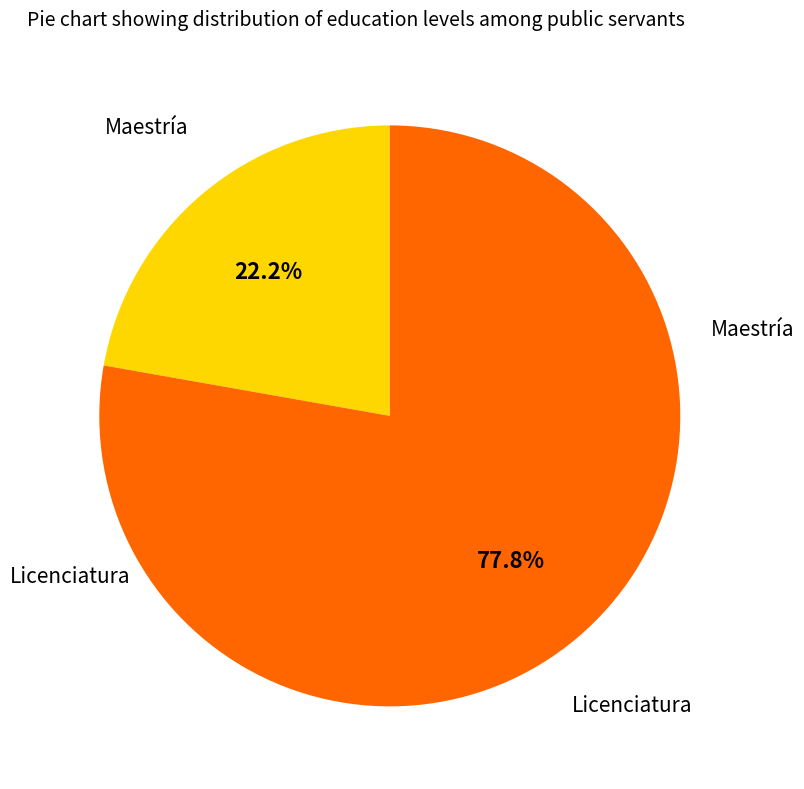

Is there a majority slice in this chart?

Yes